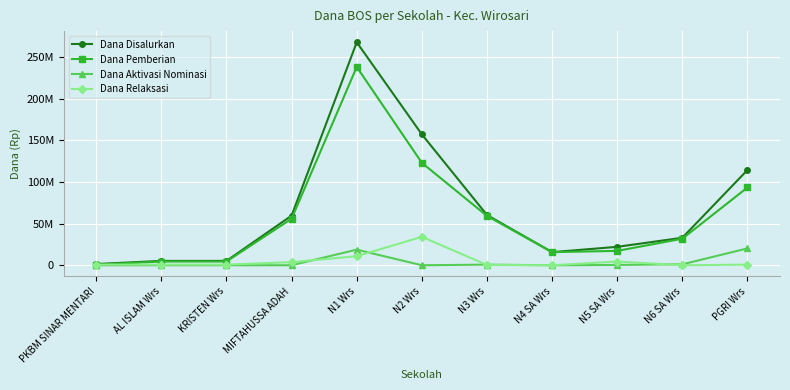

At which label does Dana Disalurkan reach its minimum?

PKBM SINAR MENTARI